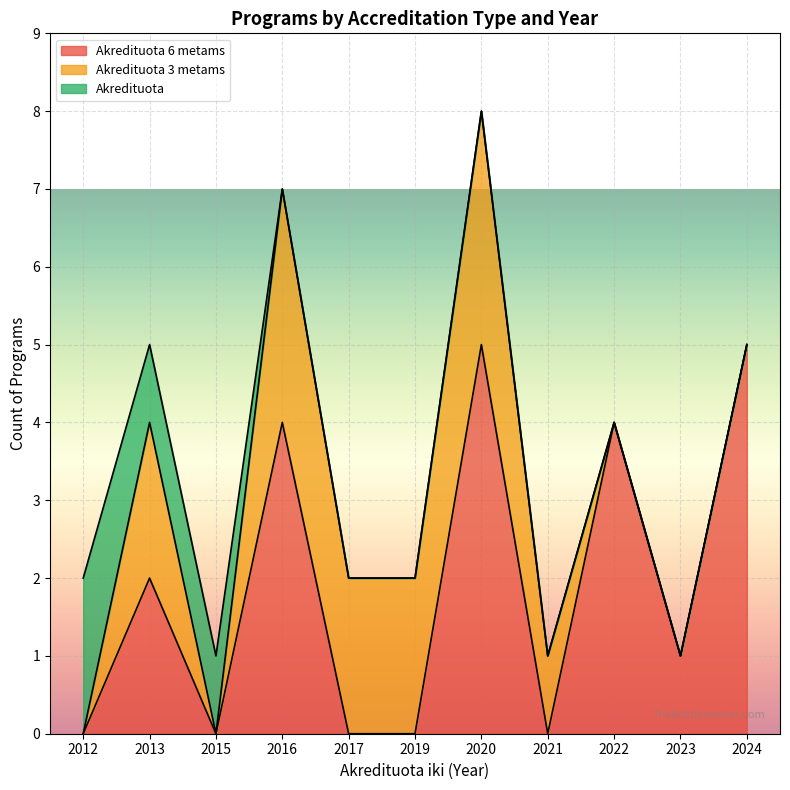

At which category is the sum across all series the highest?

2020